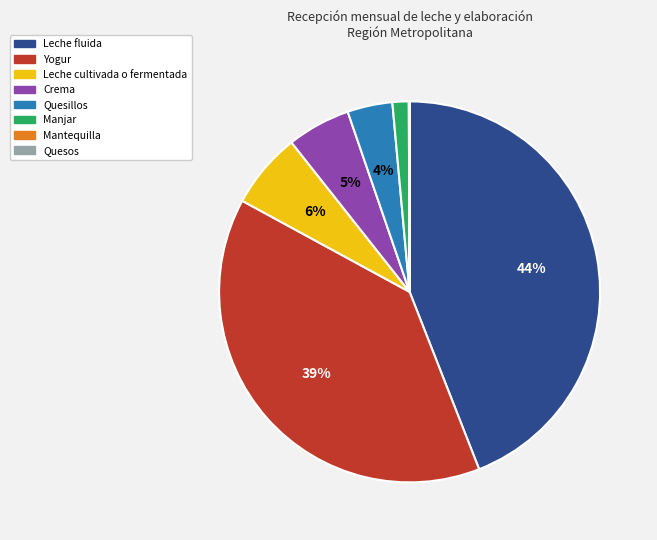

Is Yogur the majority of the pie?

No